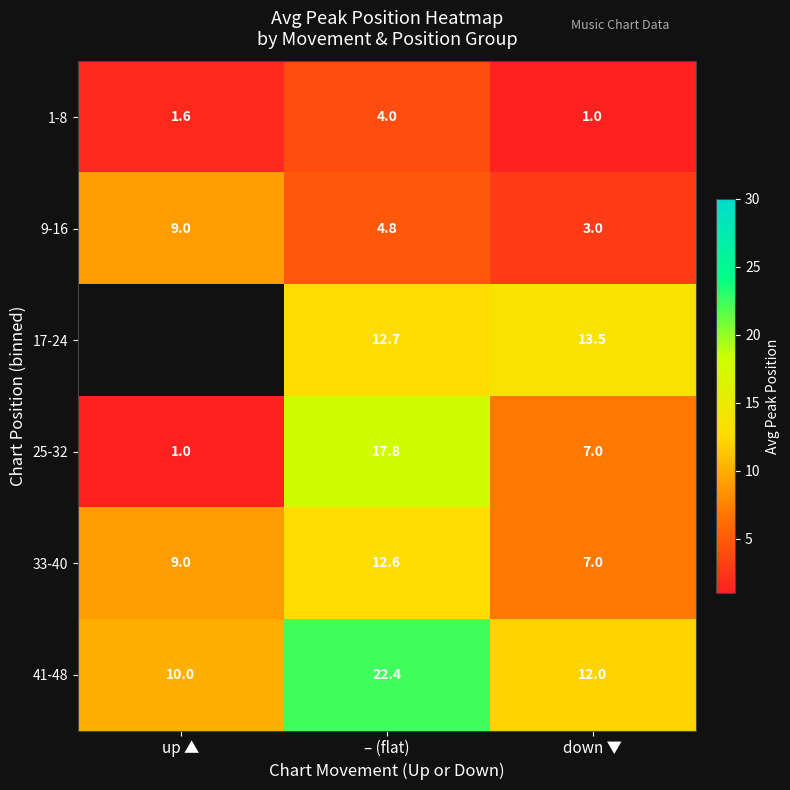

What is the total value across all series at down ▼?

43.5